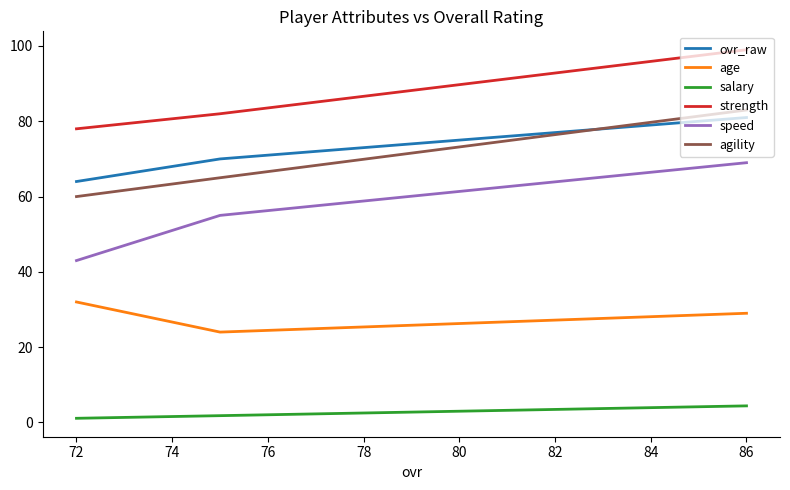

Rank the series by their maximum value, from lowest to highest.

salary, age, speed, ovr_raw, agility, strength